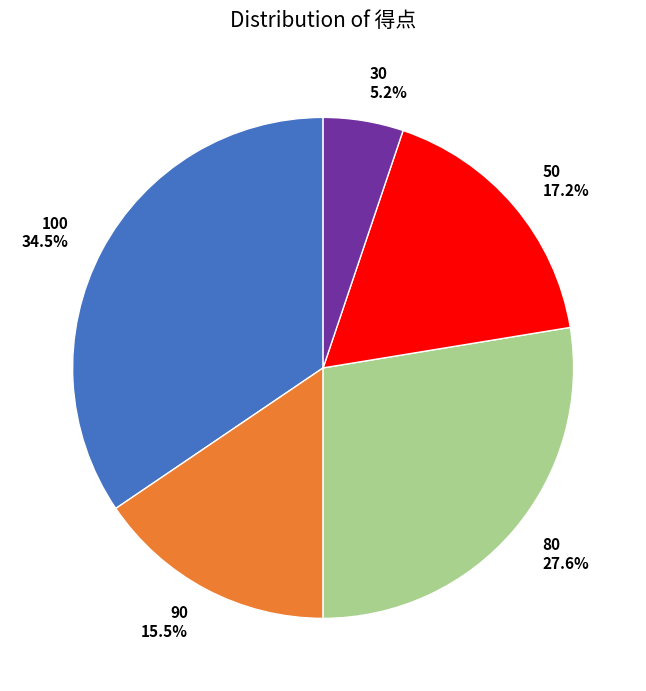

To the nearest percent, what is the average slice percentage?

20%